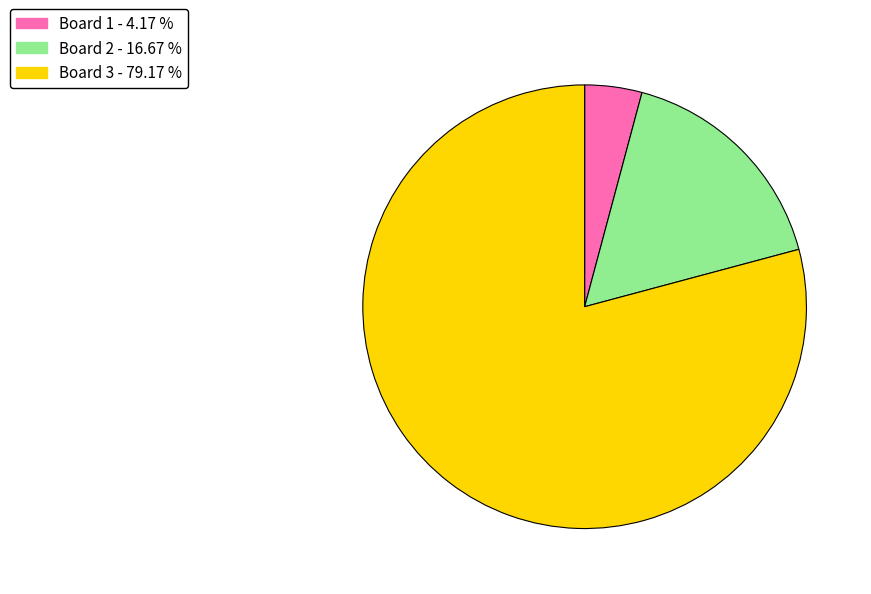

Does Board 3 represent more than half of the total?

Yes